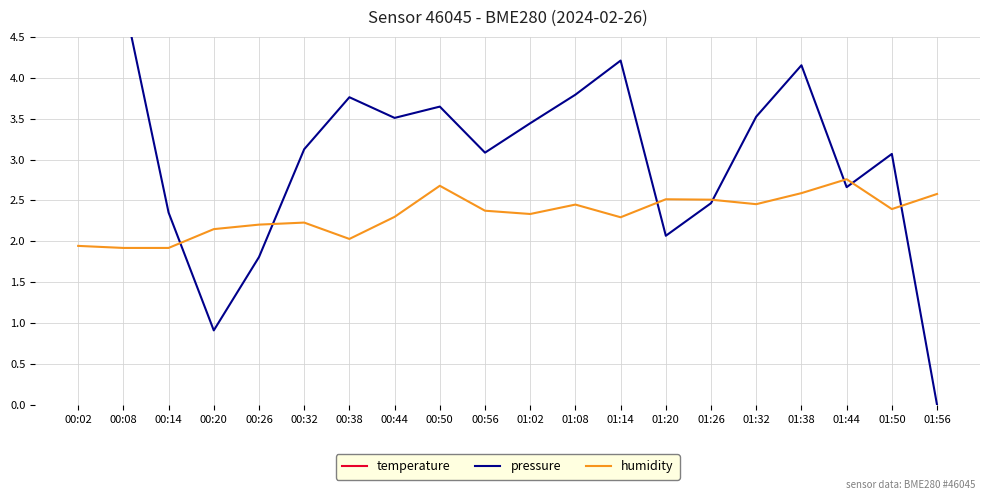

Where is pressure nearest to the value 2?

01:20